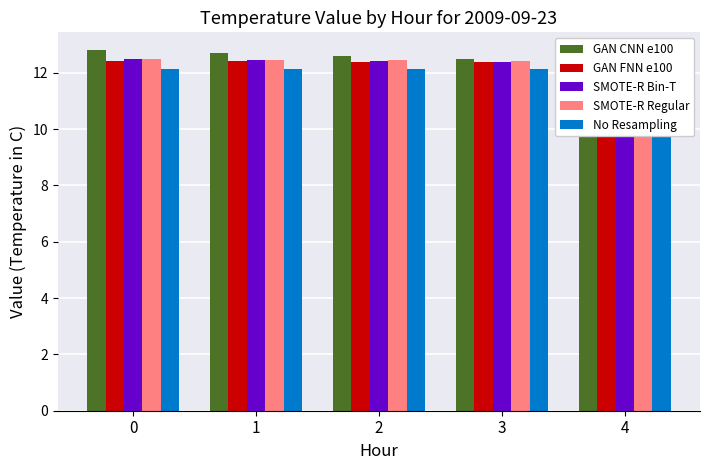

At which label is No Resampling closest to 12?

4